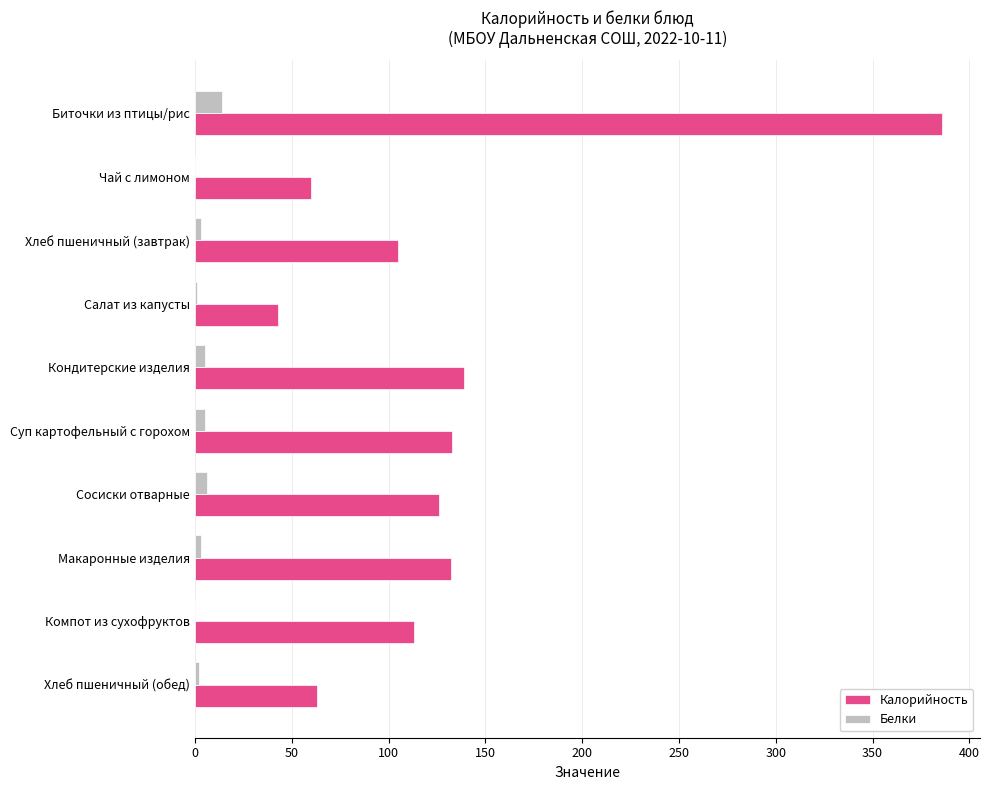

Is it true that Калорийность equals 386 at Биточки из птицы/рис?

True